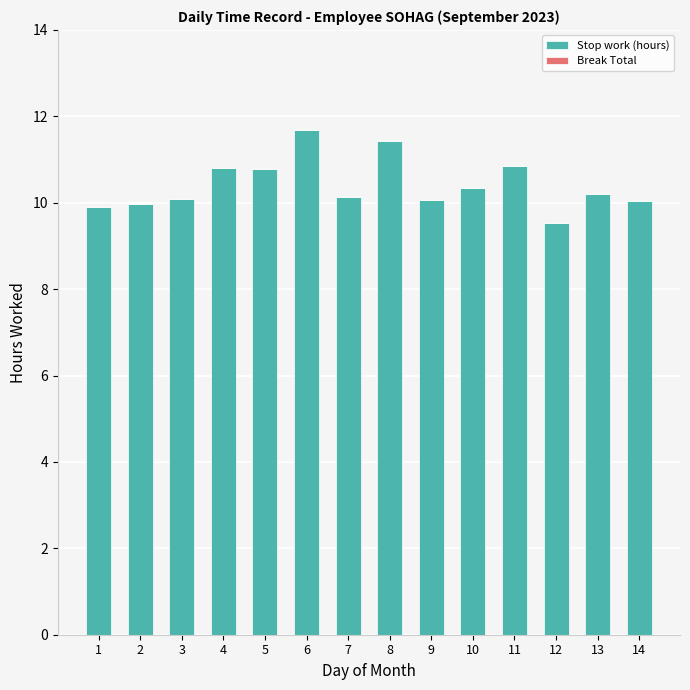

What is the average value?

10.4